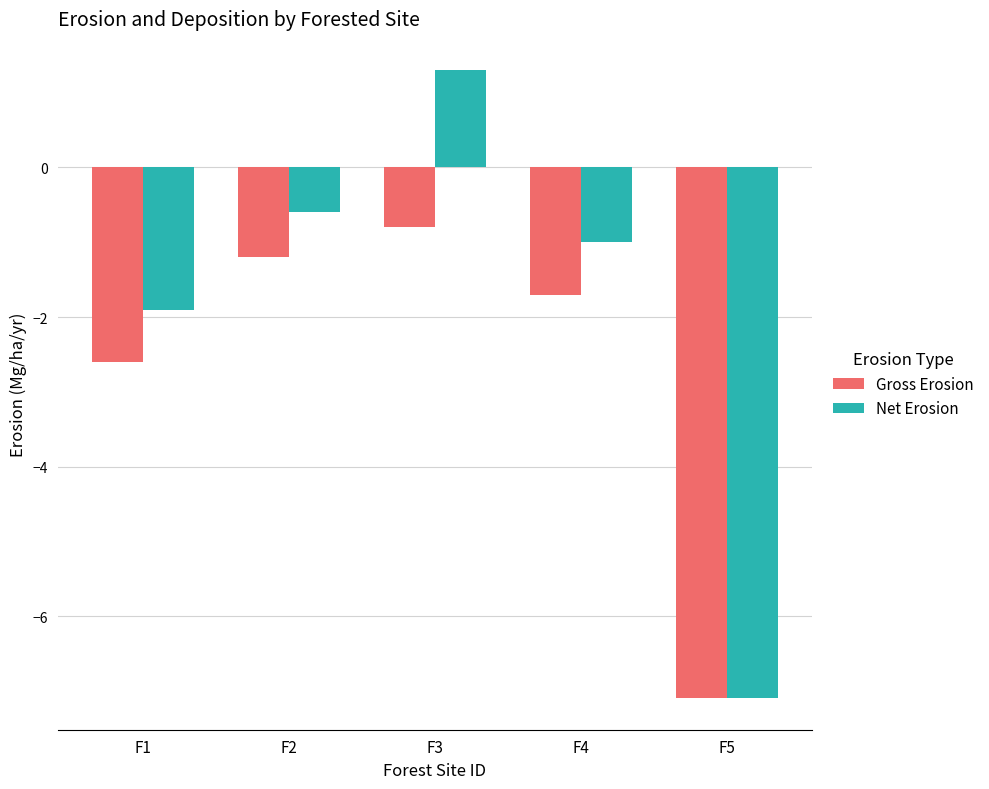

Reading left to right, what are all the values shown in this chart?

Gross Erosion: F1=-2.6	F2=-1.2	F3=-0.8	F4=-1.7	F5=-7.1
Net Erosion: F1=-1.9	F2=-0.6	F3=1.3	F4=-1.0	F5=-7.1